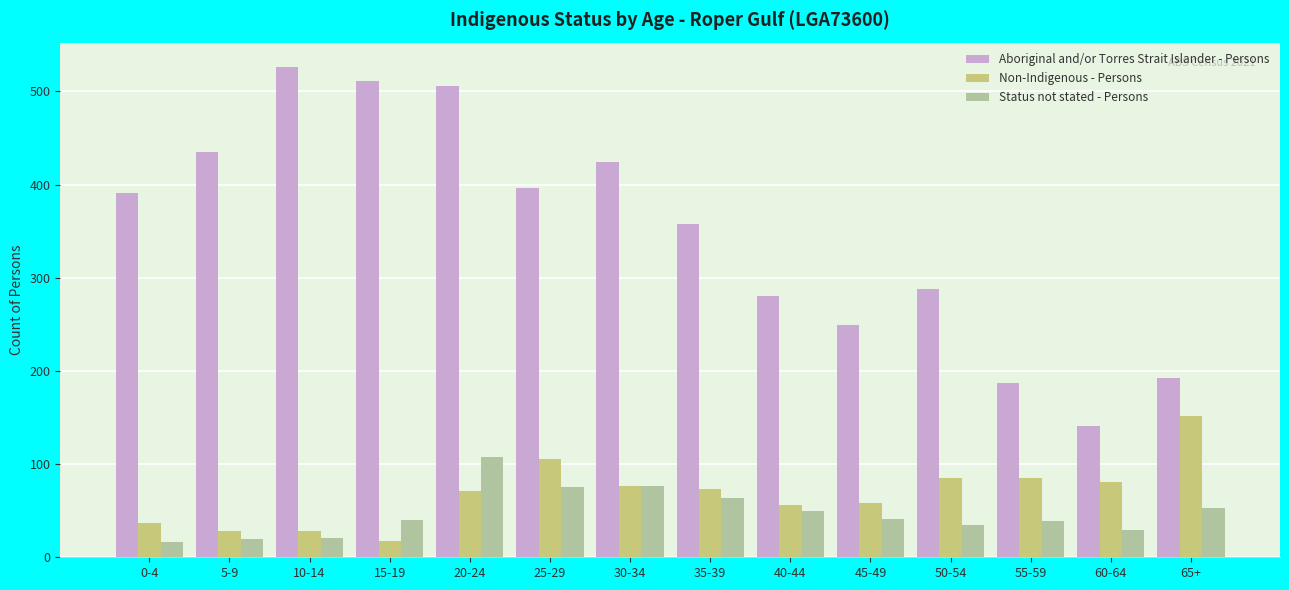

Which series has the largest range (max minus min)?

Aboriginal and/or Torres Strait Islander - Persons